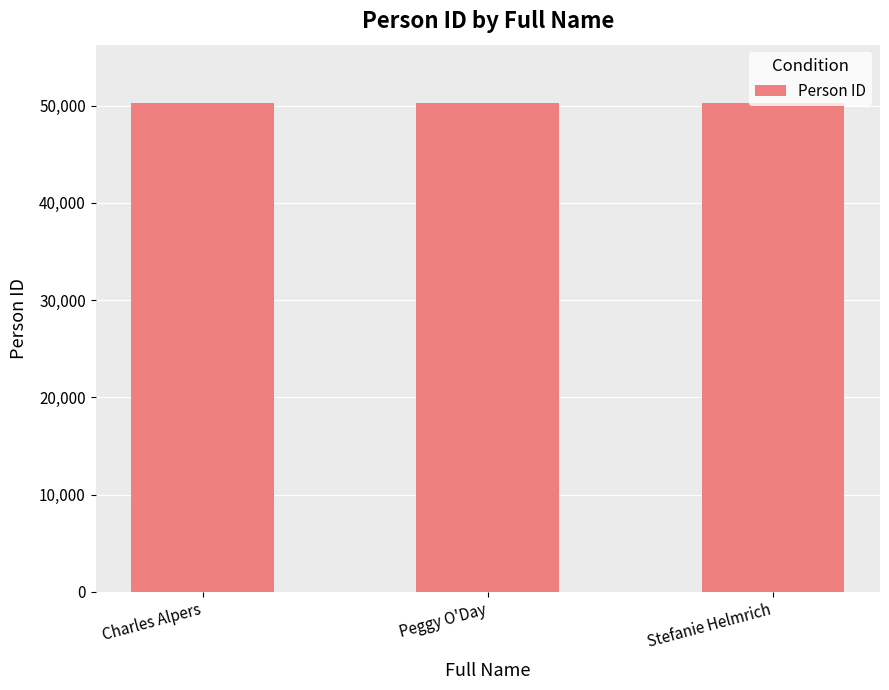

What value does the data have at Stefanie Helmrich?

50226